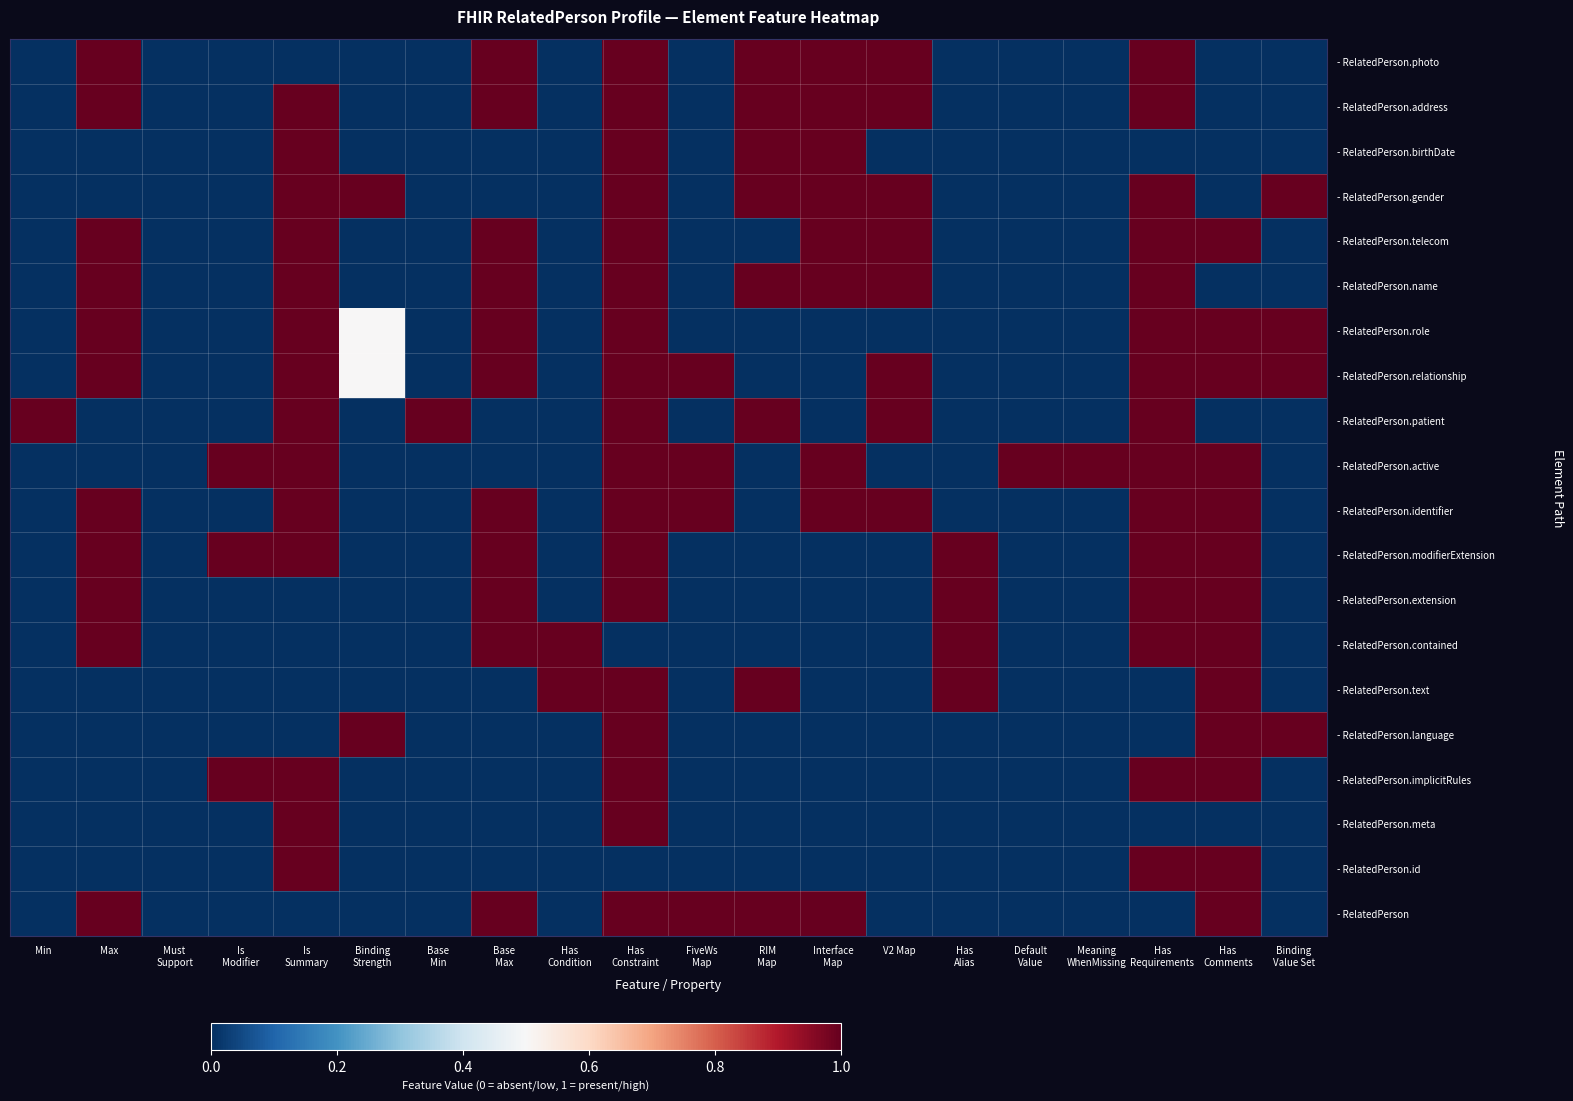

Count the number of categories in the chart.

20